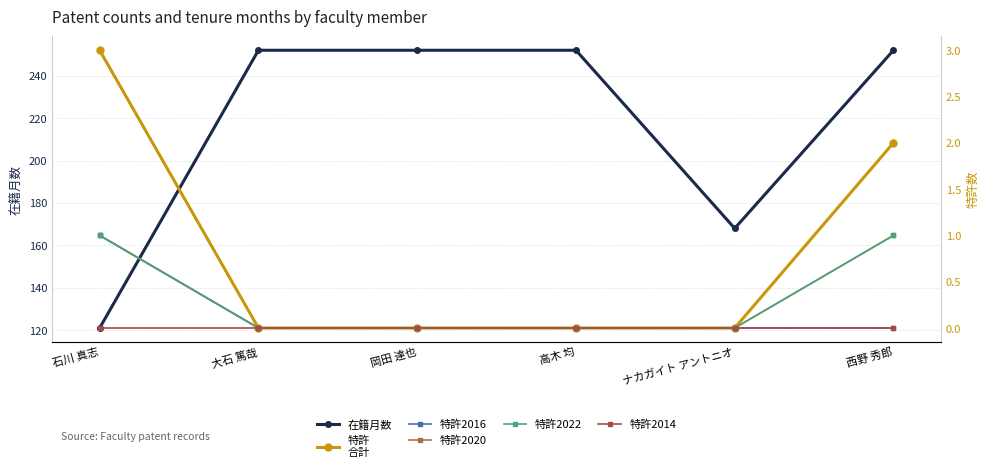

The 特許
合計 series shows 2 at 岡田 達也. True or false?

False